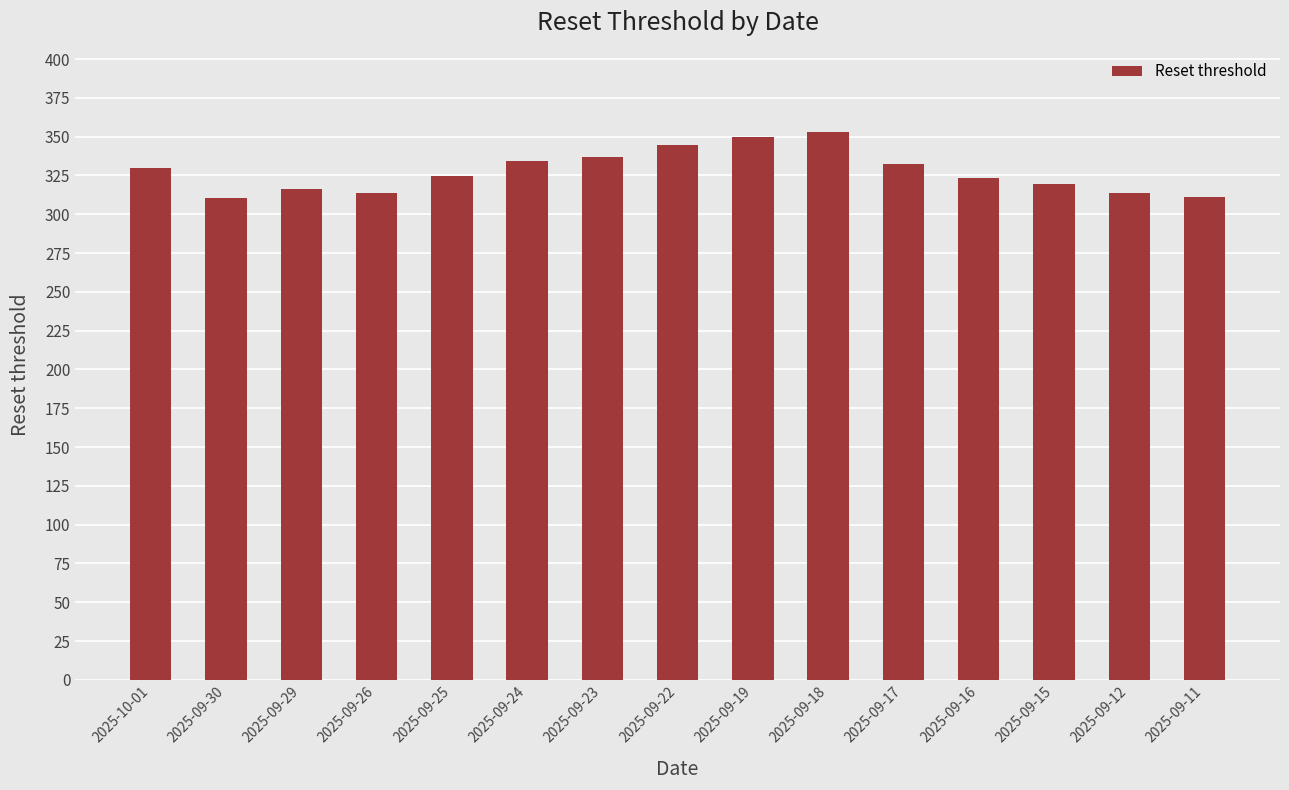

What is the minimum value shown in the chart?

310.2